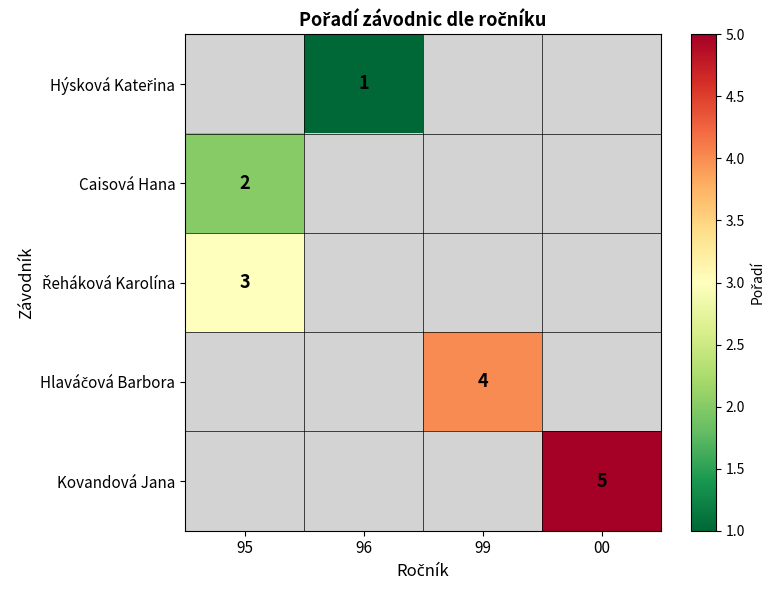

The value of Kovandová Jana at 00 is 7. True or false?

False